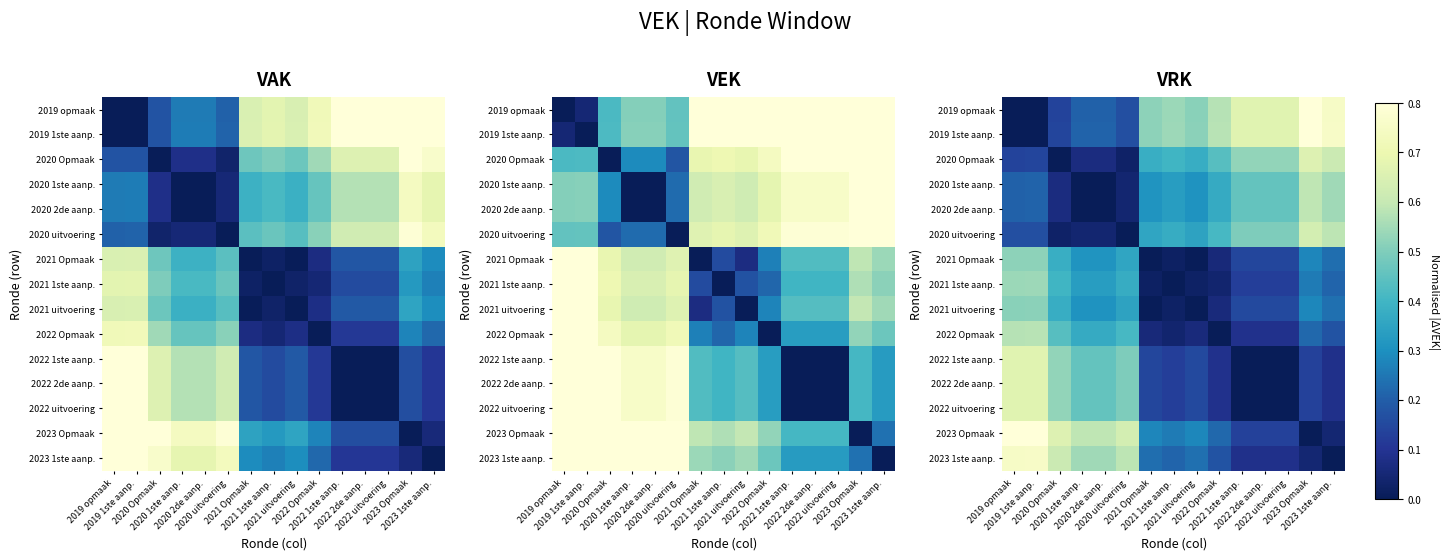

Is the value of 2020 1ste aanp. at 2019 opmaak greater than the value of 2022 Opmaak at 2020 1ste aanp.?

No